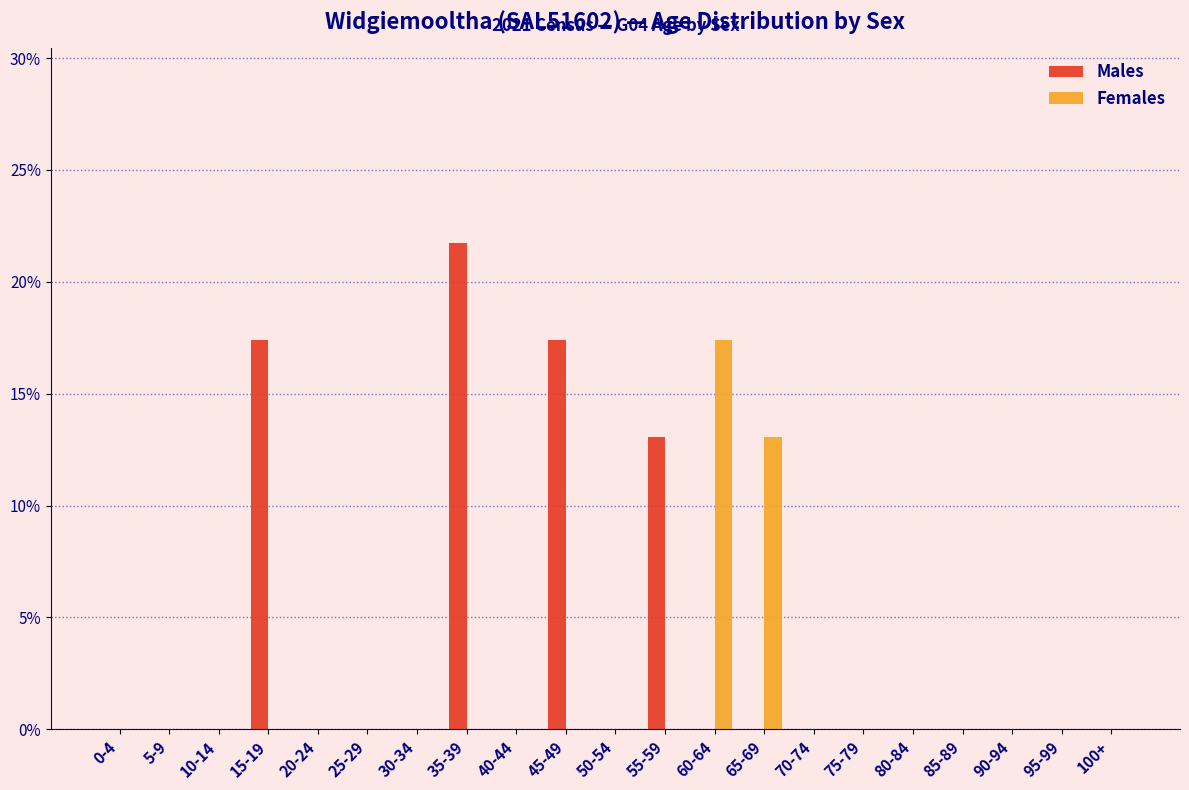

At which label is Females closest to 8?

65-69